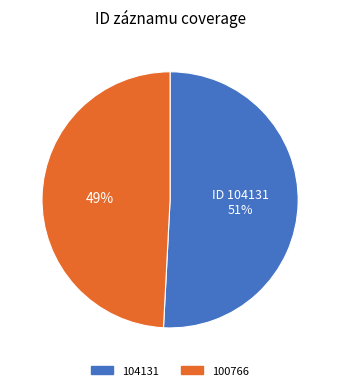

To the nearest percent, what is the difference between the largest and smallest slice percentages?

2%